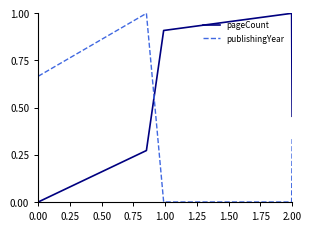

True or false: publishingYear has more than 0 points higher than both neighbors.

True